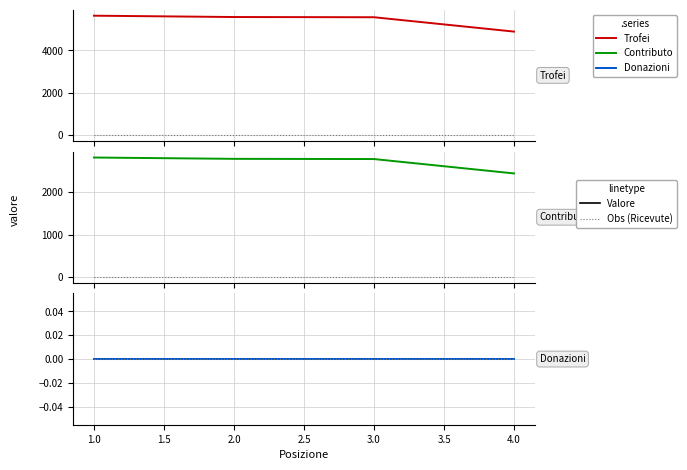

True or false: Donazioni has a value of 0 at 4.0.

True